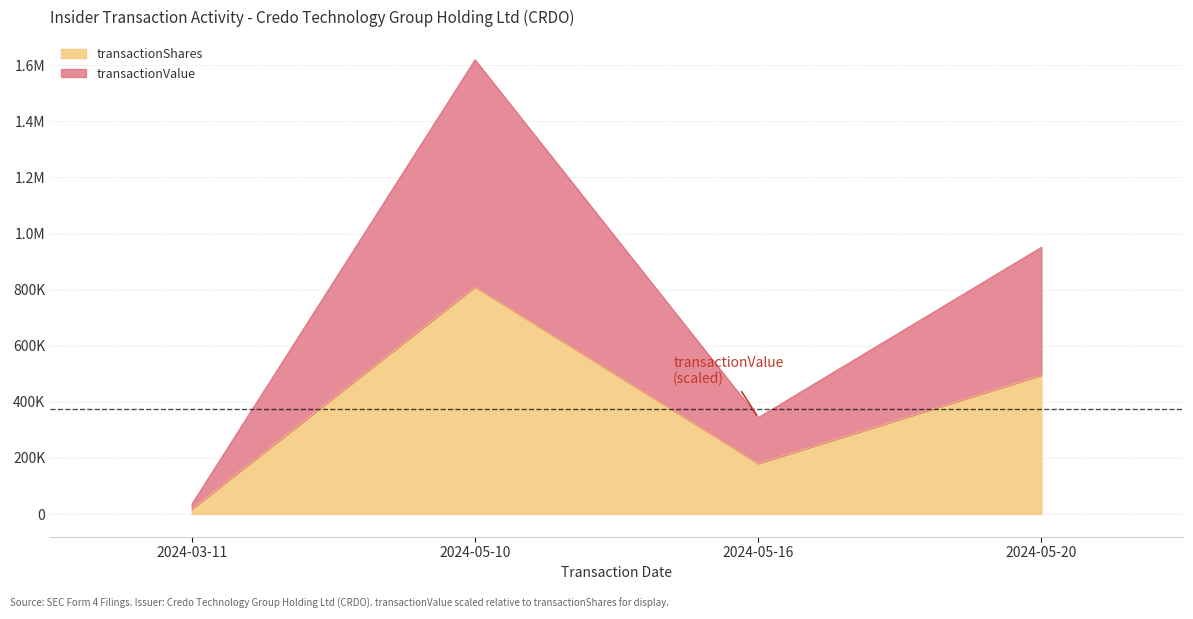

True or false: transactionValue and transactionShares cross at least once.

False